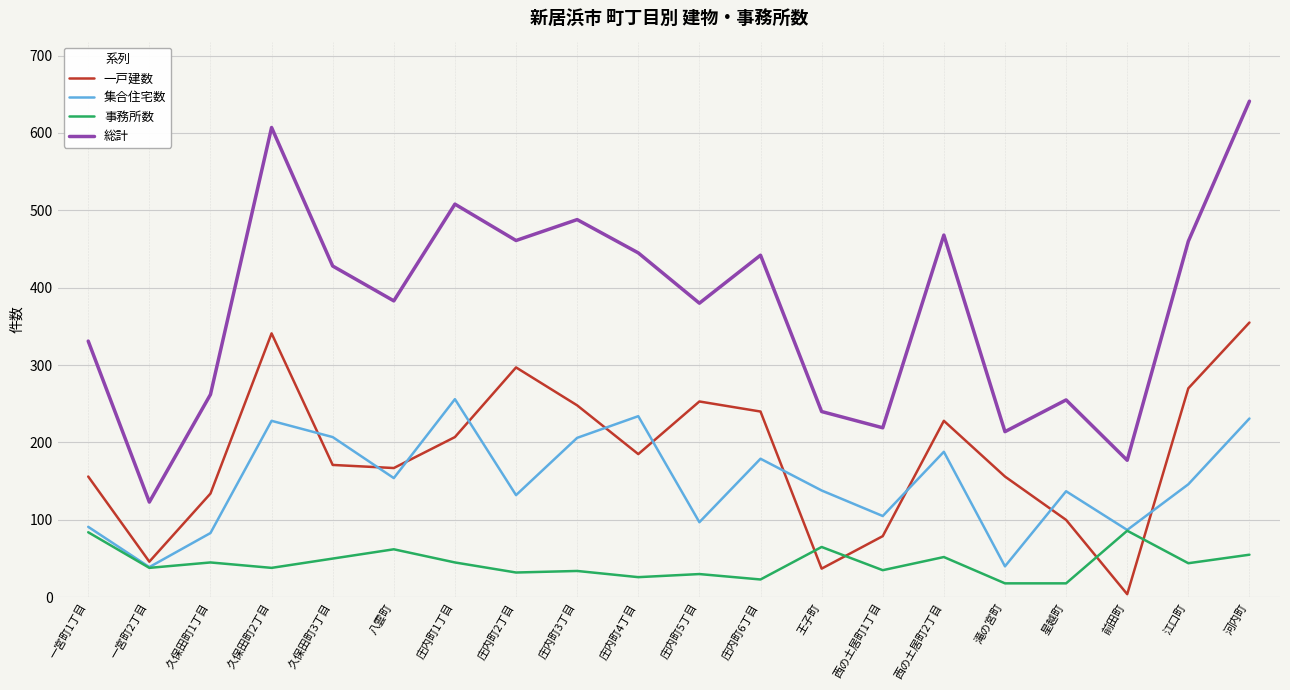

What is the difference between the maximum and second lowest values in the 一戸建数 series?

318